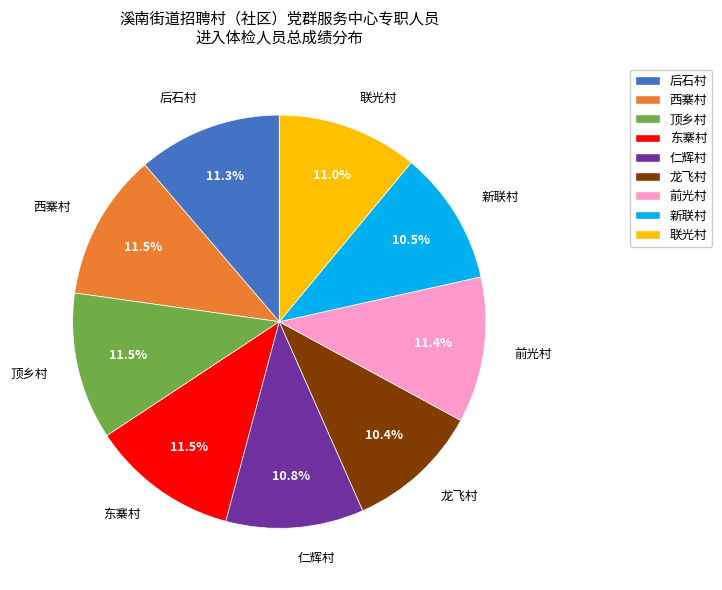

Is there any slice that represents more than half of the pie?

No